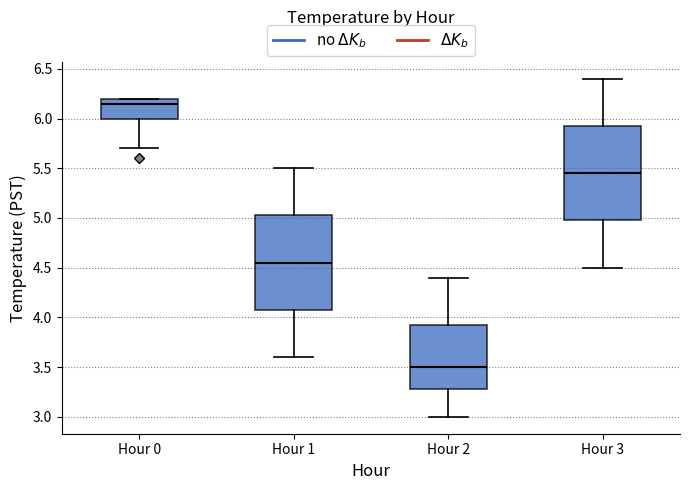

Where does the lower whisker of the box for Hour 0 end on the y-axis? The values are not printed on the chart, so give them approximately, as read against the axis.

5.70